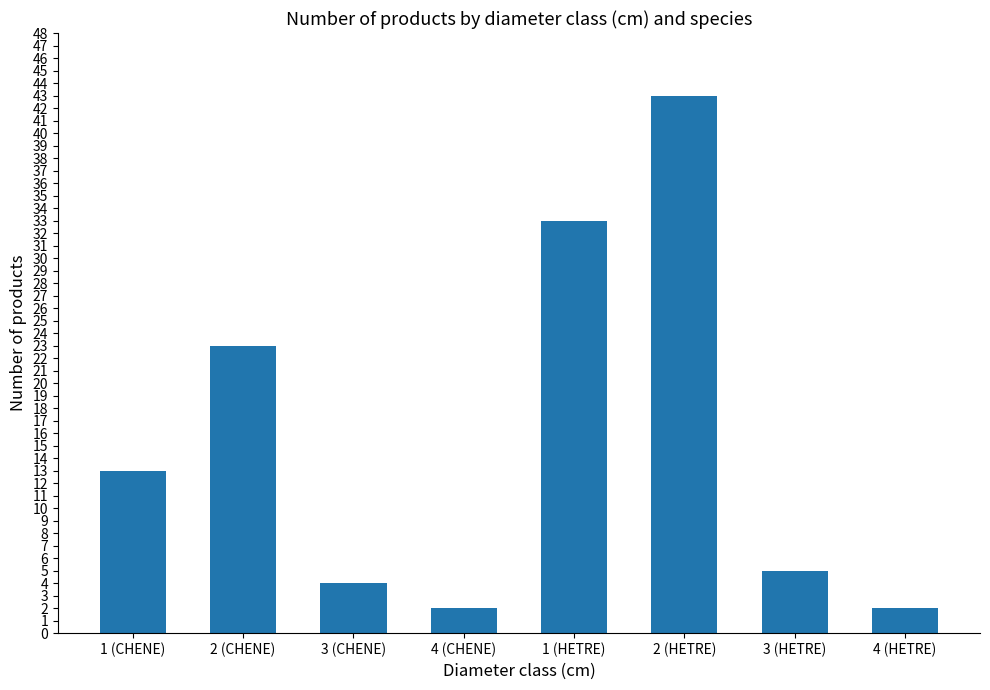

Which has a higher value, 1 (CHENE) or 4 (HETRE)?

1 (CHENE)